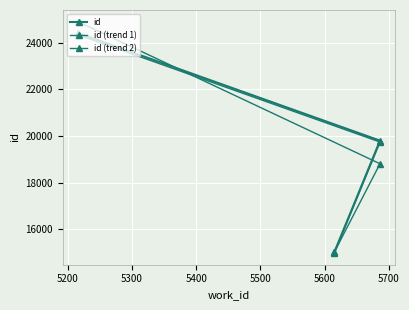

What are all the series names shown in the legend?

id, id (trend 1), id (trend 2)